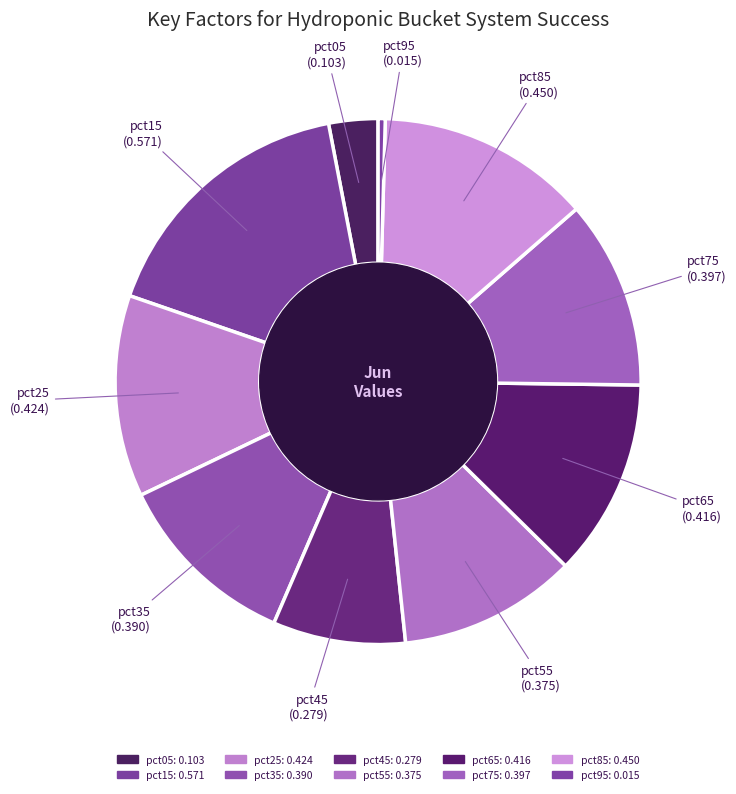

How many slices are in this pie chart?

10